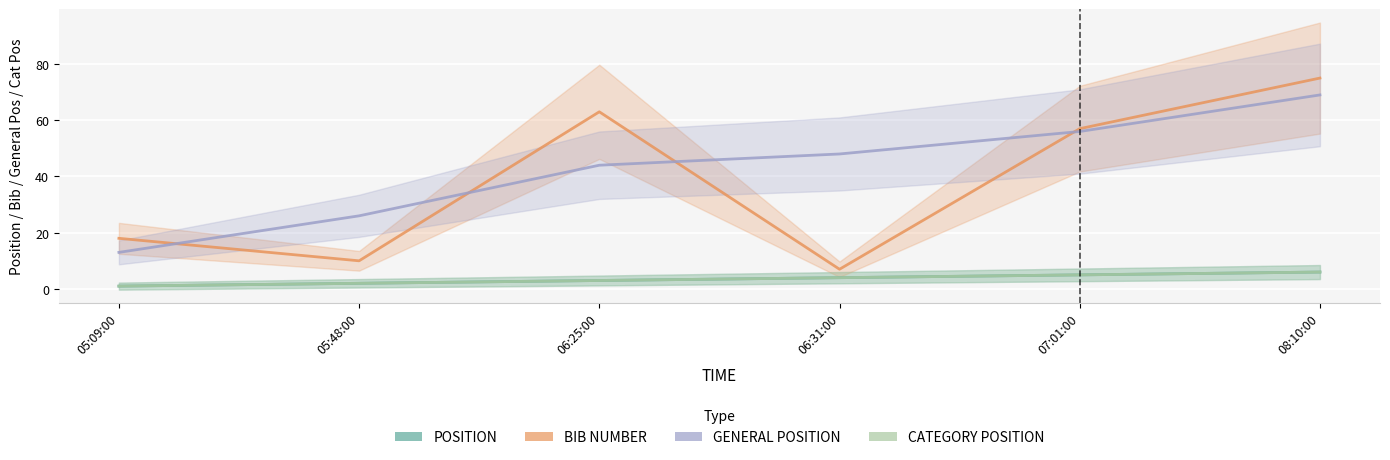

Which series has the largest total across all categories?

GENERAL POSITION